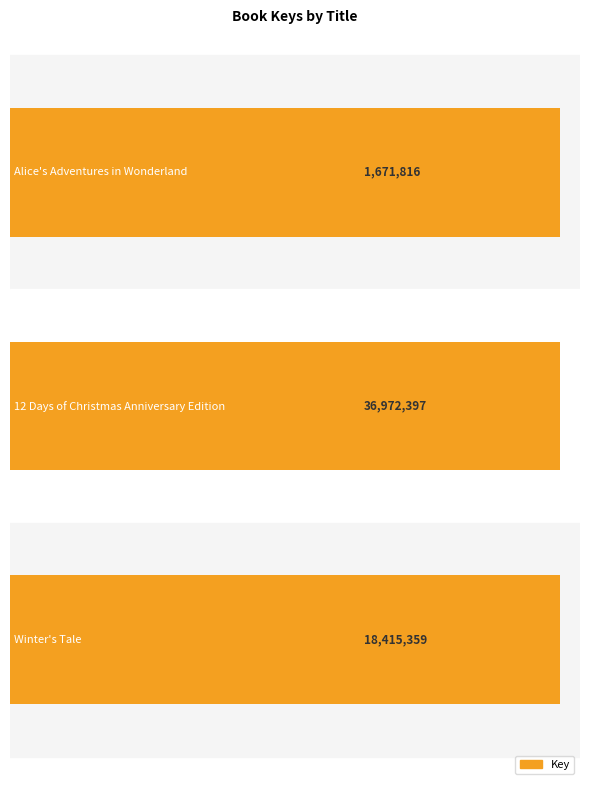

What value does the data have at 1?

36972397